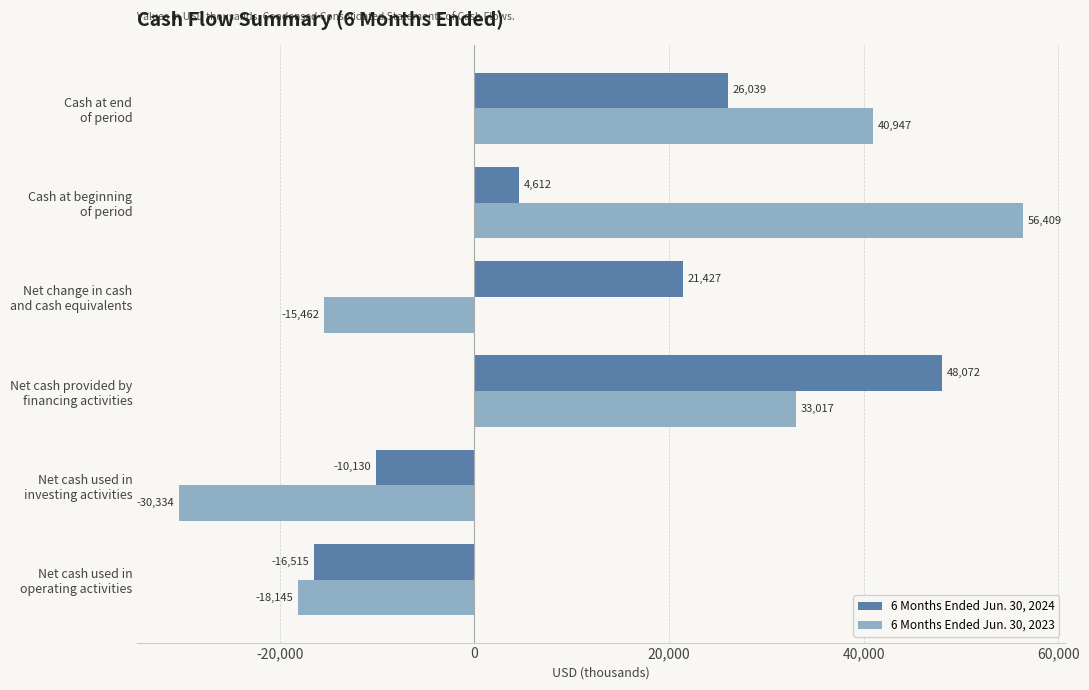

Rank the series by their maximum value, from highest to lowest.

6 Months Ended Jun. 30, 2023, 6 Months Ended Jun. 30, 2024